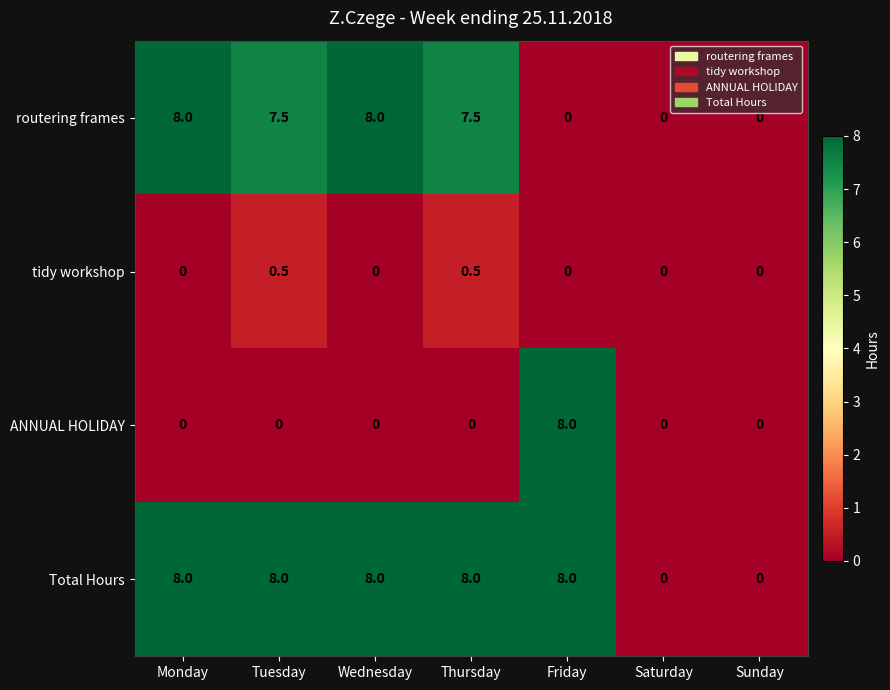

What is the difference between the maximum and minimum values in the routering frames series?

8.0